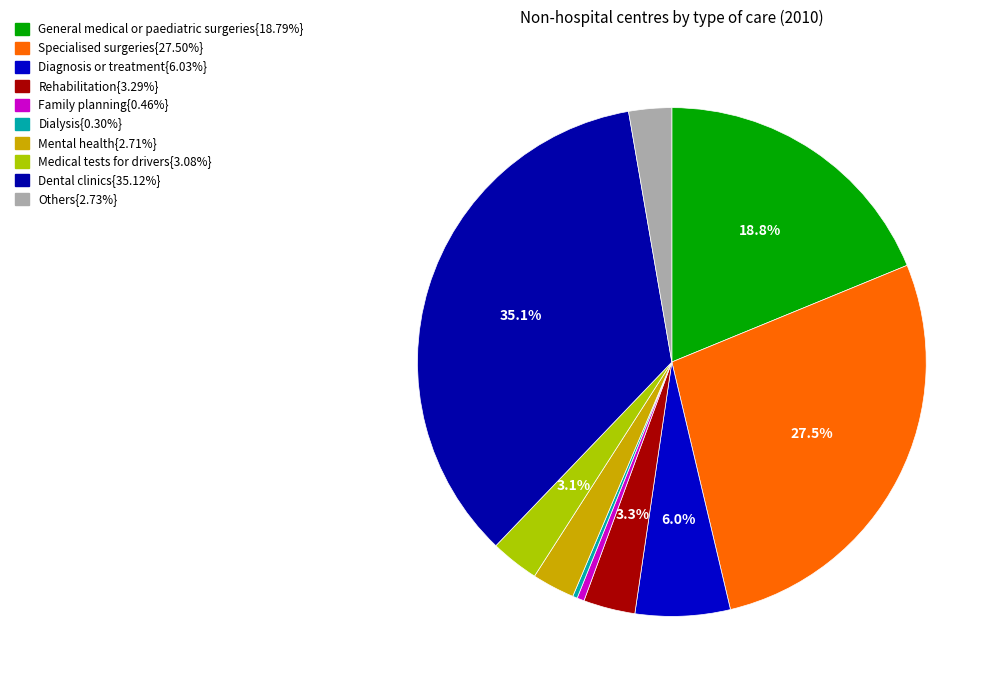

Rank the categories by value from lowest to highest.

Dialysis, Family planning, Mental health, Others, Medical tests for drivers, Rehabilitation, Diagnosis or treatment, General medical or paediatric surgeries, Specialised surgeries, Dental clinics